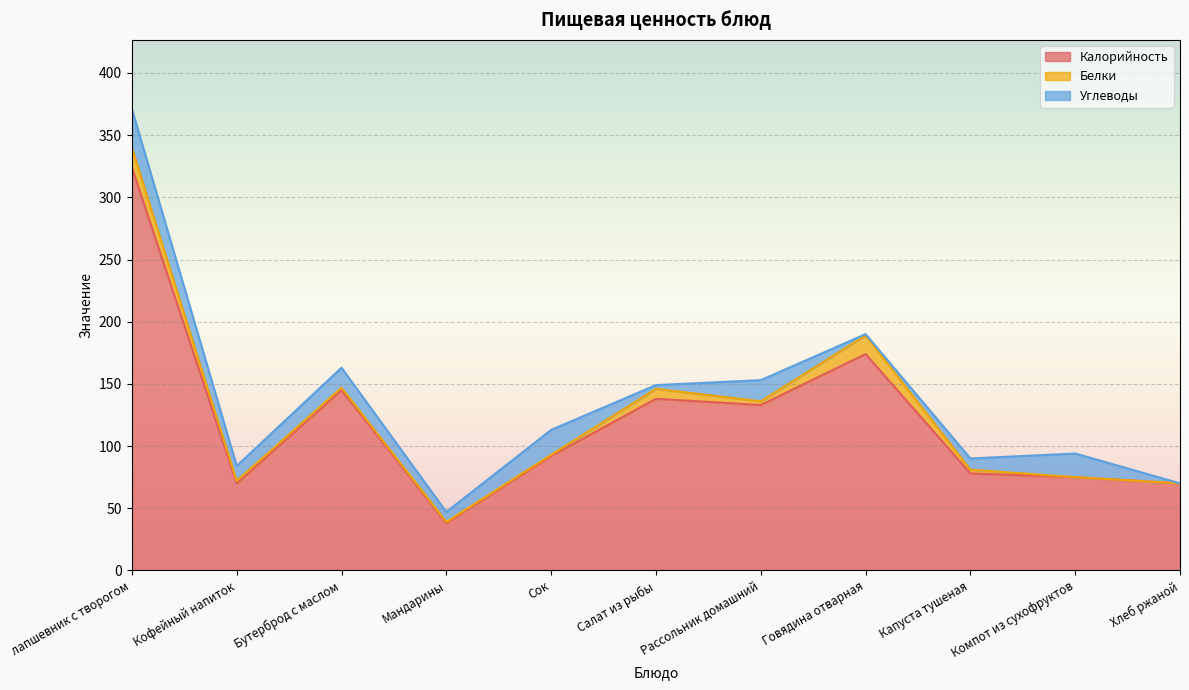

How many data points does each series have?

11